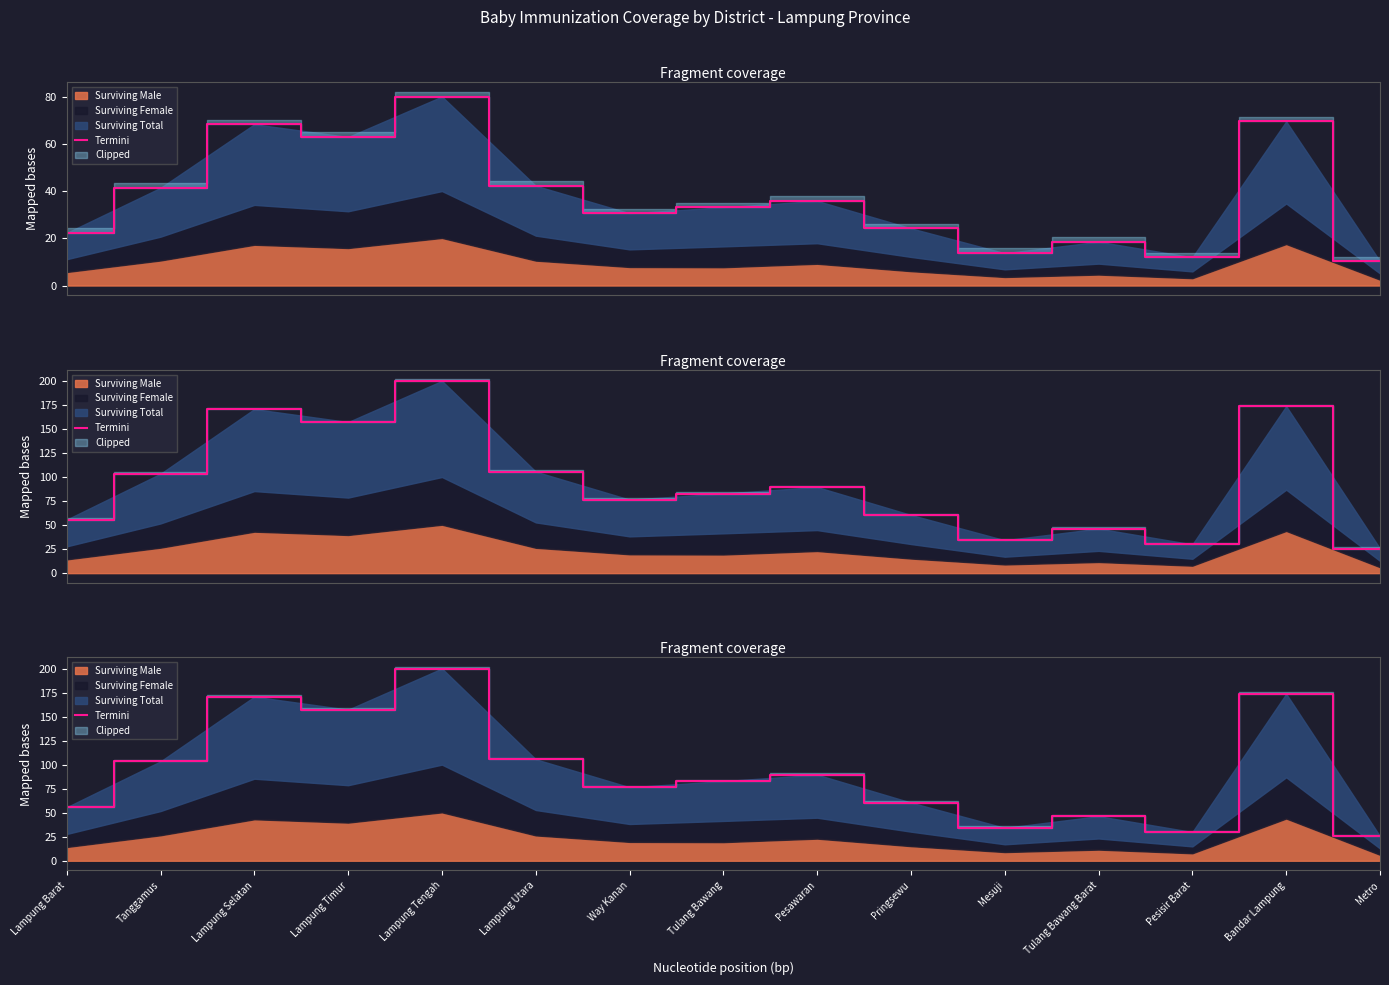

What is the average value?

94.2